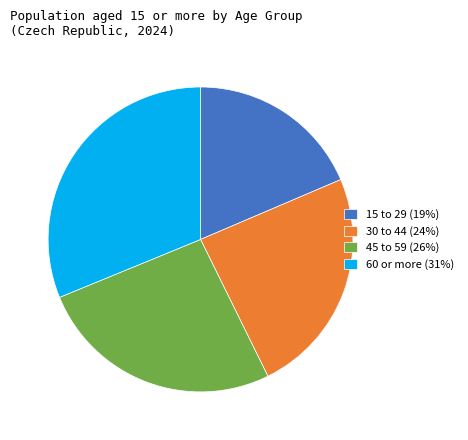

Does any single category account for the majority?

No